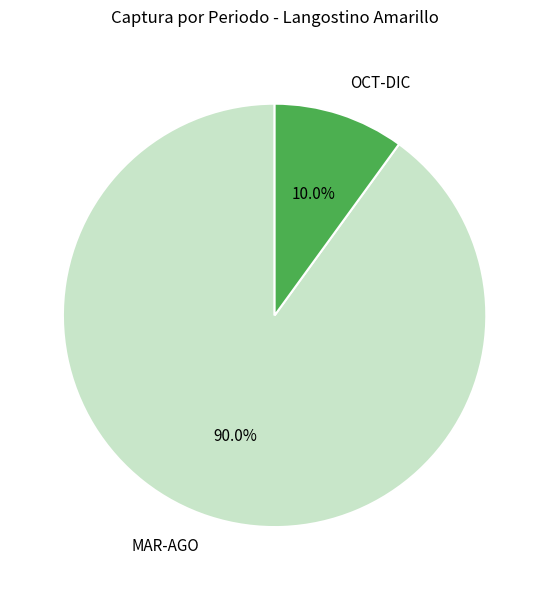

To the nearest percent, what is the difference between the largest and smallest slice percentages?

80%